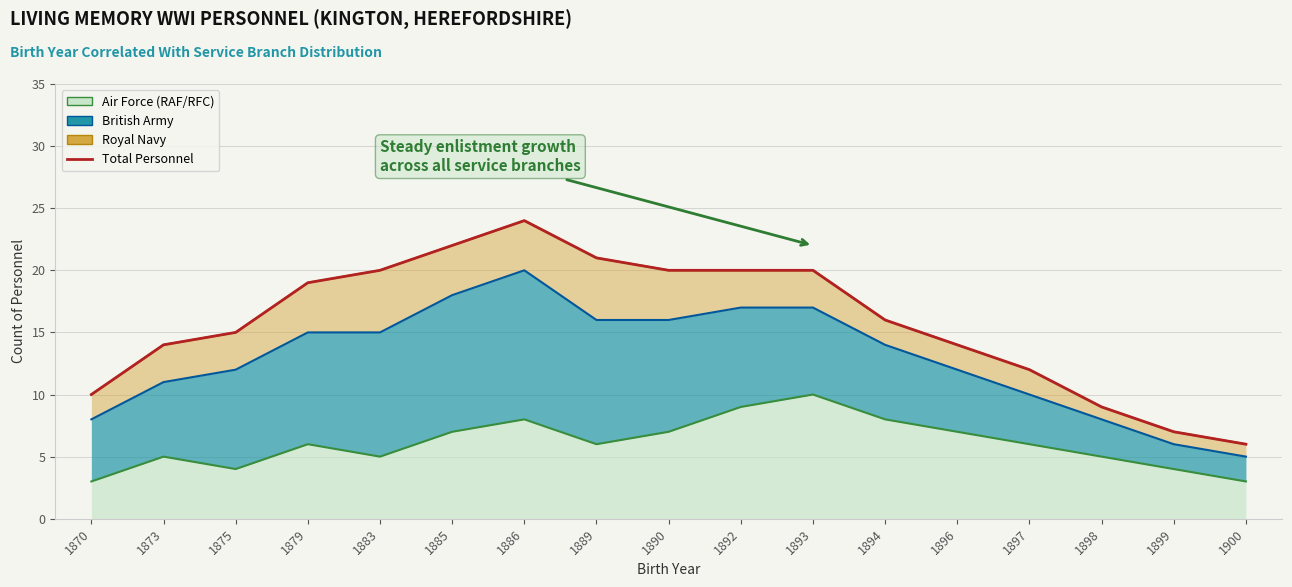

How many points are higher than both their immediate neighbors (excluding endpoints)?

1